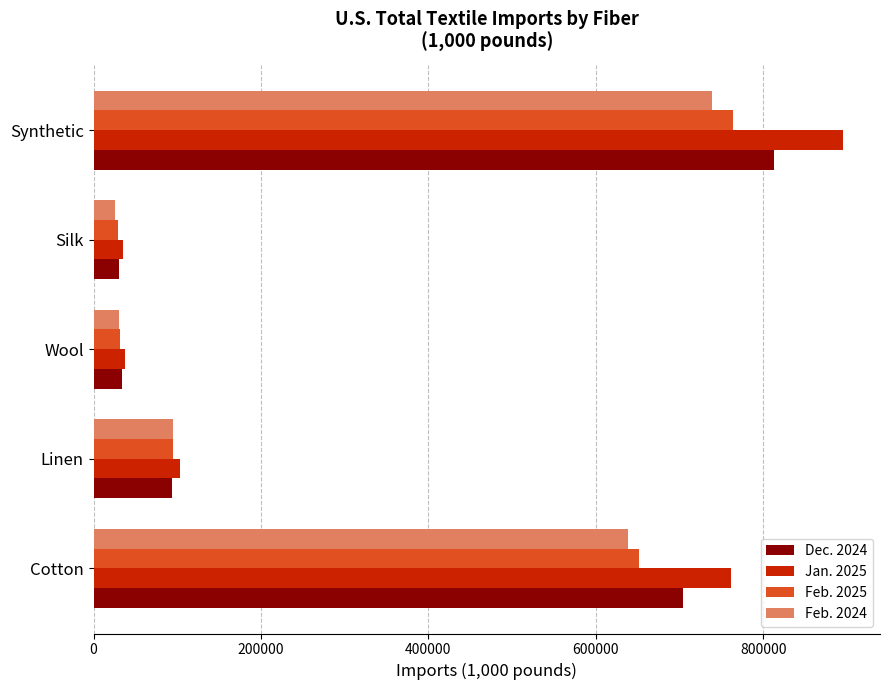

At which category is the sum across all series the highest?

Synthetic